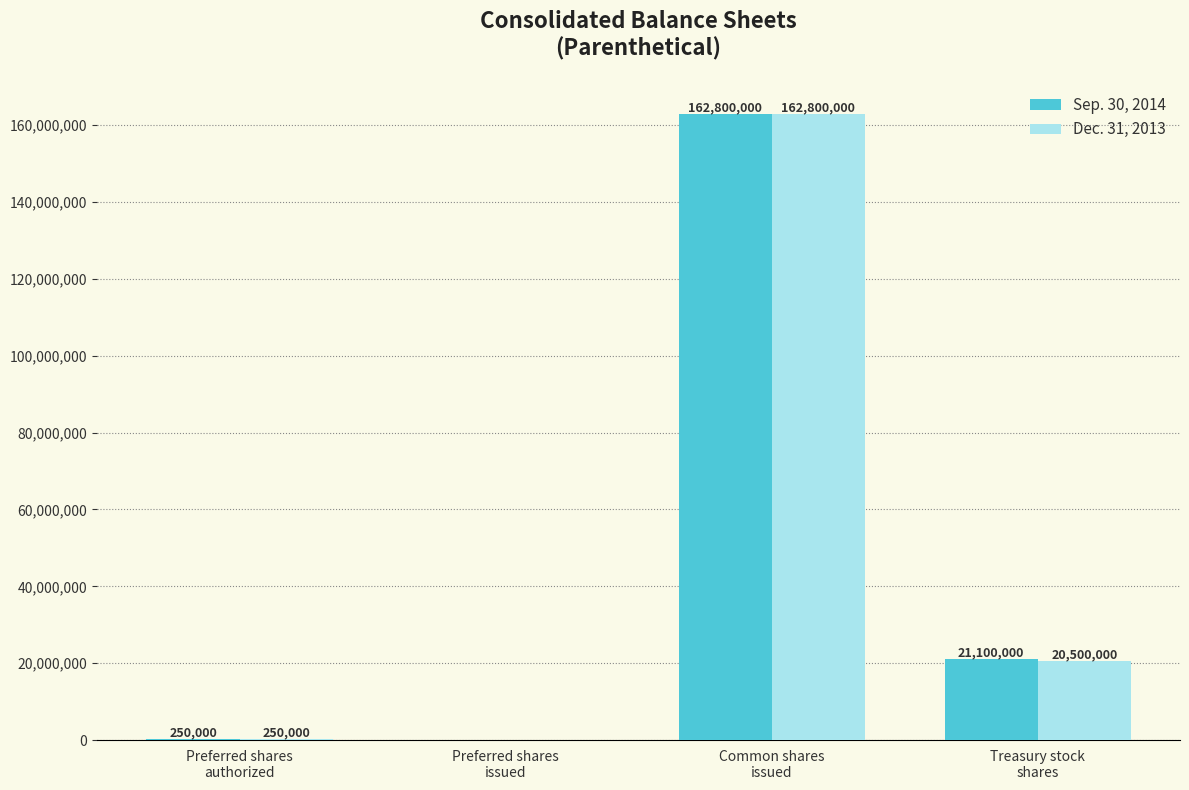

Which series has the largest total across all categories?

Sep. 30, 2014